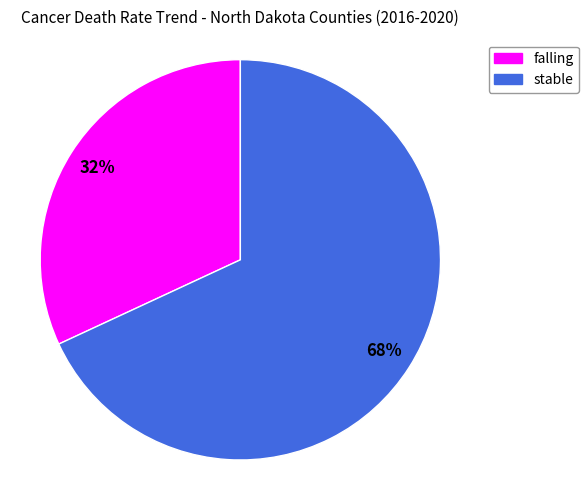

What percentage is the falling slice, to the nearest percent?

32%